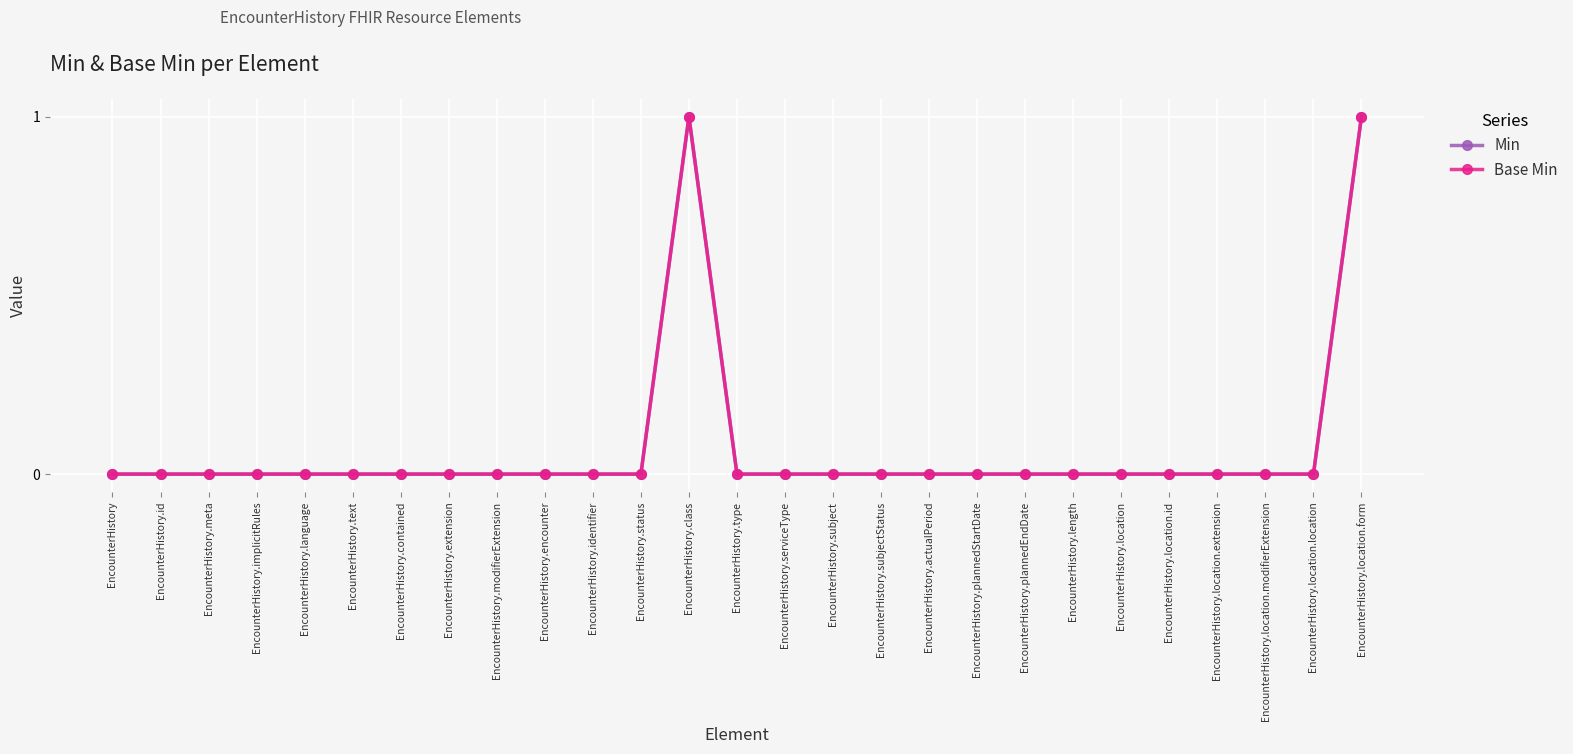

Reading right to left, what are all the values shown in this chart?

Min: EncounterHistory.location.form=1	EncounterHistory.location.location=0	EncounterHistory.location.modifierExtension=0	EncounterHistory.location.extension=0	EncounterHistory.location.id=0	EncounterHistory.location=0	EncounterHistory.length=0	EncounterHistory.plannedEndDate=0	EncounterHistory.plannedStartDate=0	EncounterHistory.actualPeriod=0	EncounterHistory.subjectStatus=0	EncounterHistory.subject=0	EncounterHistory.serviceType=0	EncounterHistory.type=0	EncounterHistory.class=1	EncounterHistory.status=0	EncounterHistory.identifier=0	EncounterHistory.encounter=0	EncounterHistory.modifierExtension=0	EncounterHistory.extension=0	EncounterHistory.contained=0	EncounterHistory.text=0	EncounterHistory.language=0	EncounterHistory.implicitRules=0	EncounterHistory.meta=0	EncounterHistory.id=0	EncounterHistory=0
Base Min: EncounterHistory.location.form=1	EncounterHistory.location.location=0	EncounterHistory.location.modifierExtension=0	EncounterHistory.location.extension=0	EncounterHistory.location.id=0	EncounterHistory.location=0	EncounterHistory.length=0	EncounterHistory.plannedEndDate=0	EncounterHistory.plannedStartDate=0	EncounterHistory.actualPeriod=0	EncounterHistory.subjectStatus=0	EncounterHistory.subject=0	EncounterHistory.serviceType=0	EncounterHistory.type=0	EncounterHistory.class=1	EncounterHistory.status=0	EncounterHistory.identifier=0	EncounterHistory.encounter=0	EncounterHistory.modifierExtension=0	EncounterHistory.extension=0	EncounterHistory.contained=0	EncounterHistory.text=0	EncounterHistory.language=0	EncounterHistory.implicitRules=0	EncounterHistory.meta=0	EncounterHistory.id=0	EncounterHistory=0